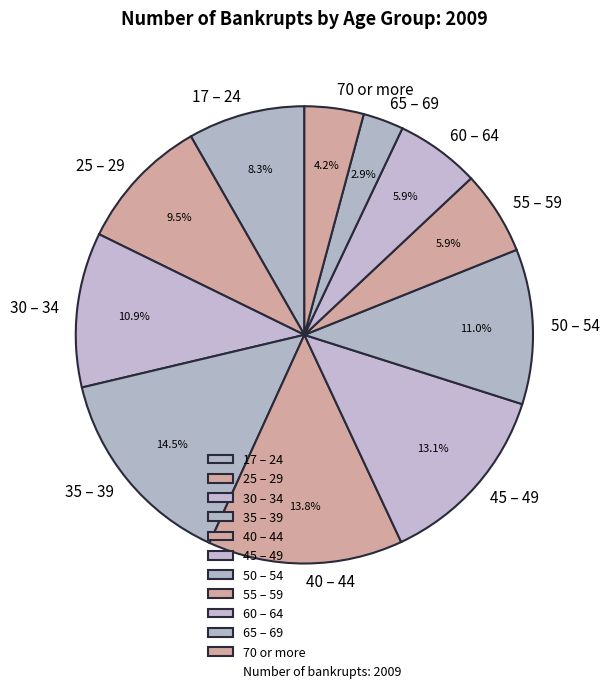

Is the sum of 65 – 69 and 55 – 59 greater than half?

No